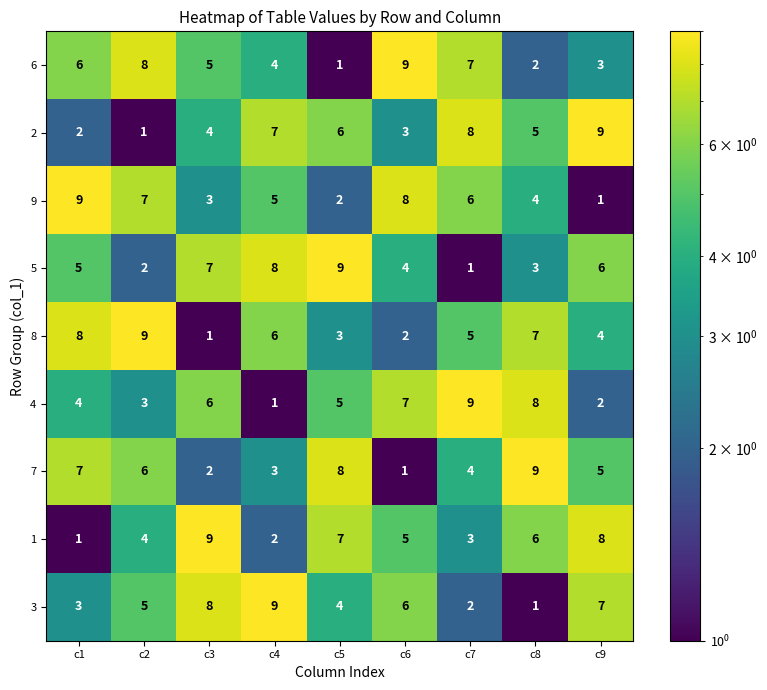

The value of 2 at c8 is 5. True or false?

True